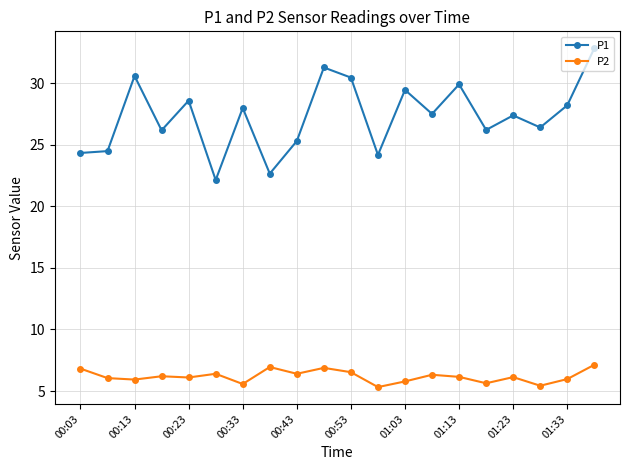

Does the chart display data point markers on the line(s)?

Yes